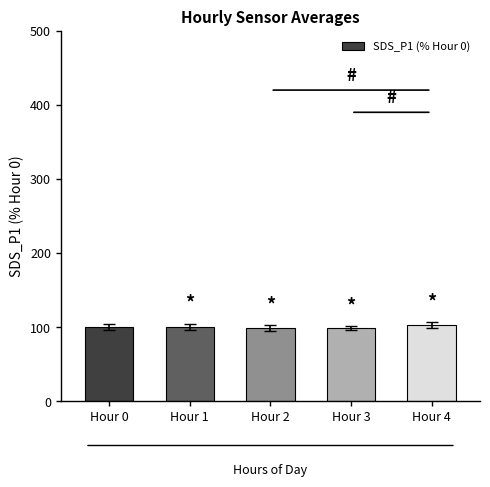

What is the difference between the second highest and minimum values?

2.0